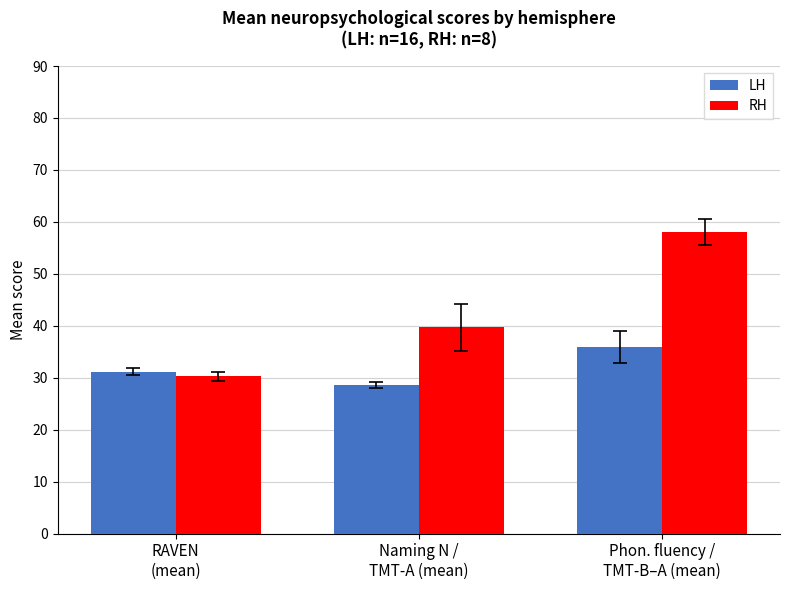

What is the label of the 1st bar from the right?

Phon. fluency /
TMT-B–A (mean)